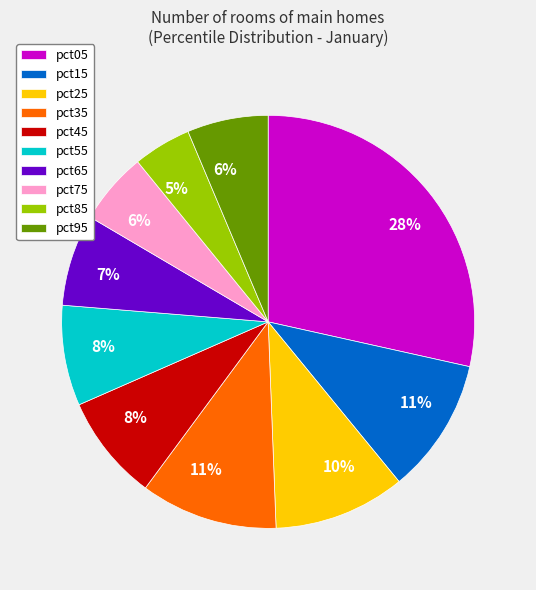

To the nearest percent, what portion does pct95 represent?

6%